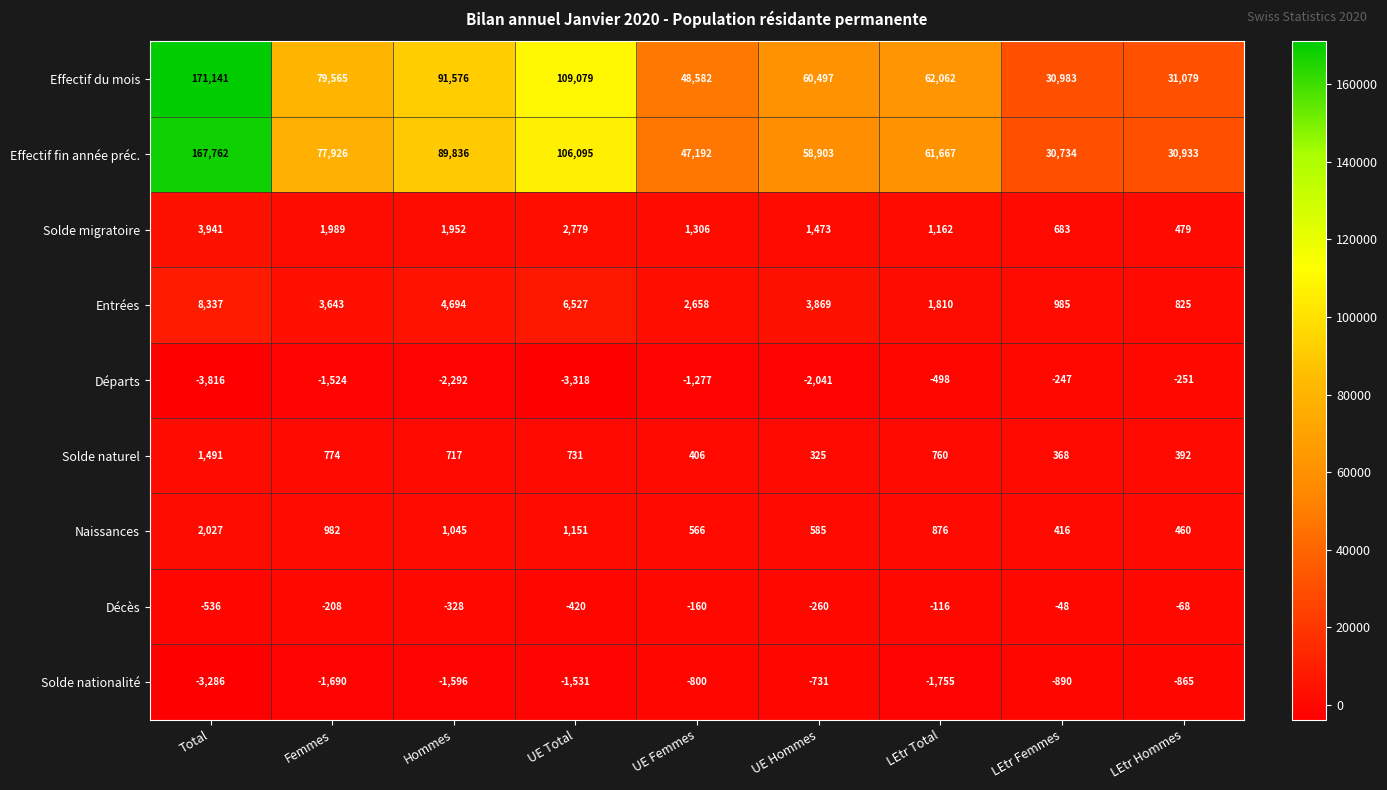

Which series has the largest total across all categories?

Effectif du mois